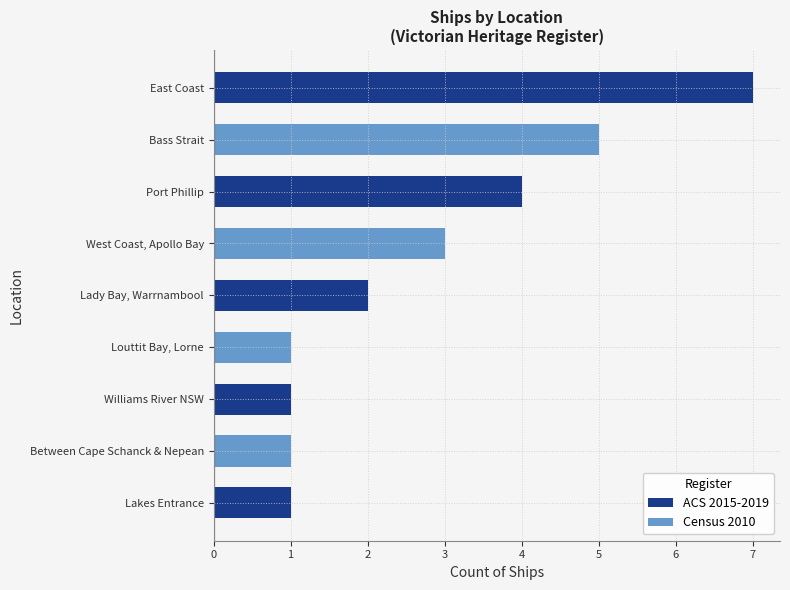

What is the maximum value shown in the chart?

7